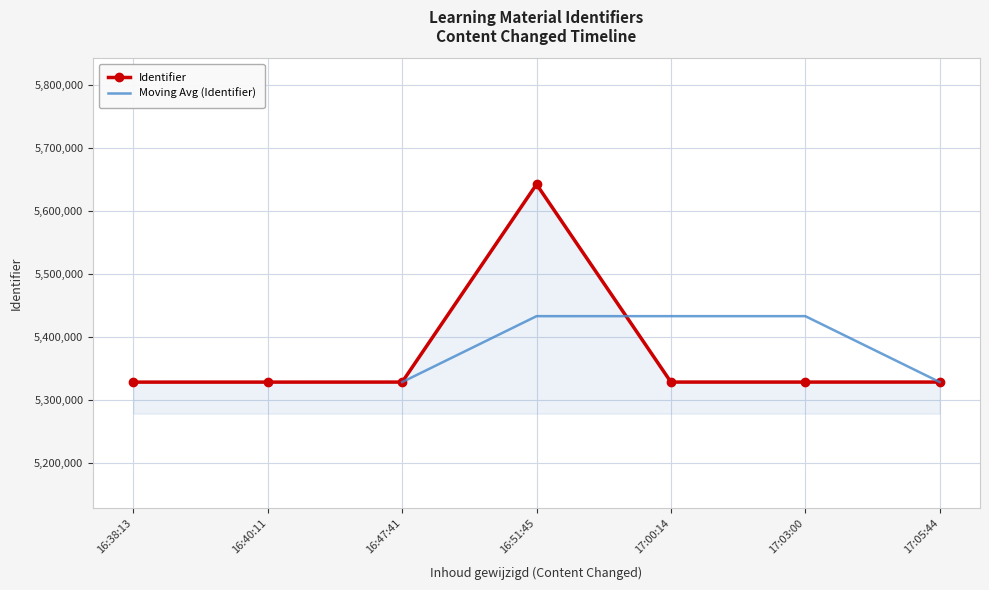

At which category does the chart reach its minimum across all series?

2022-03-27 16:38:13